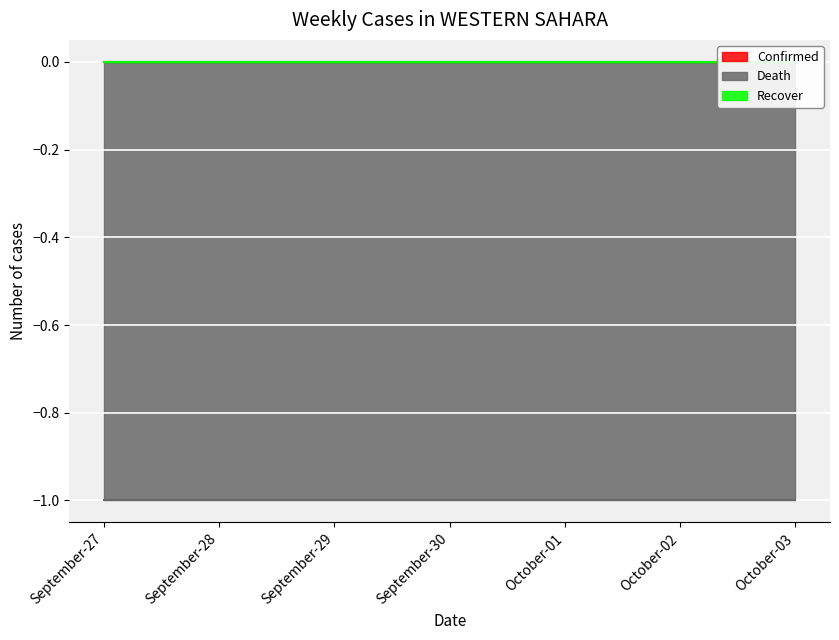

How many lines are shown in the chart?

3